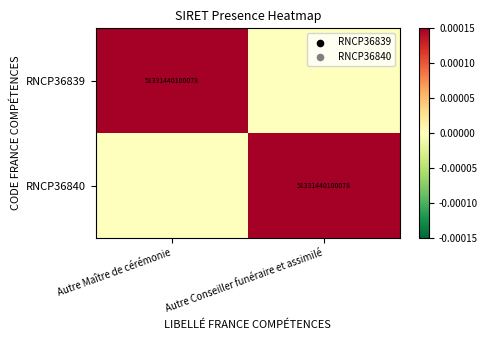

True or false: RNCP36840 has a value of 22348594370149 at Autre Conseiller funéraire et assimilé.

False